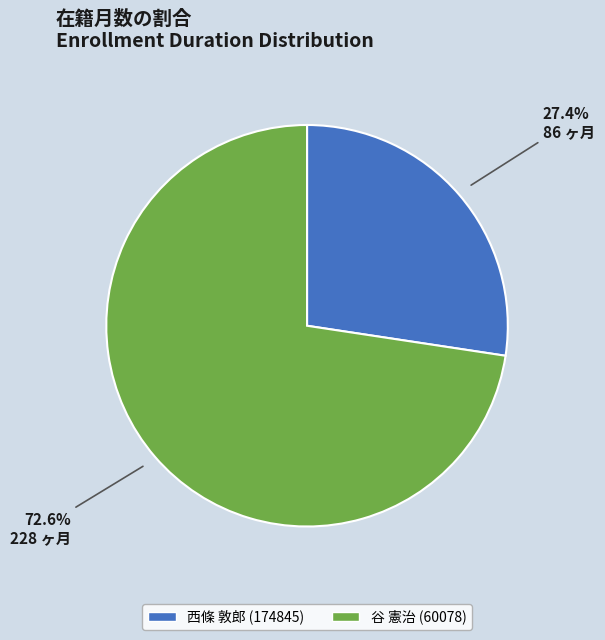

To the nearest percent, what percentage of the pie is 西條 敦郎 (174845)?

27%